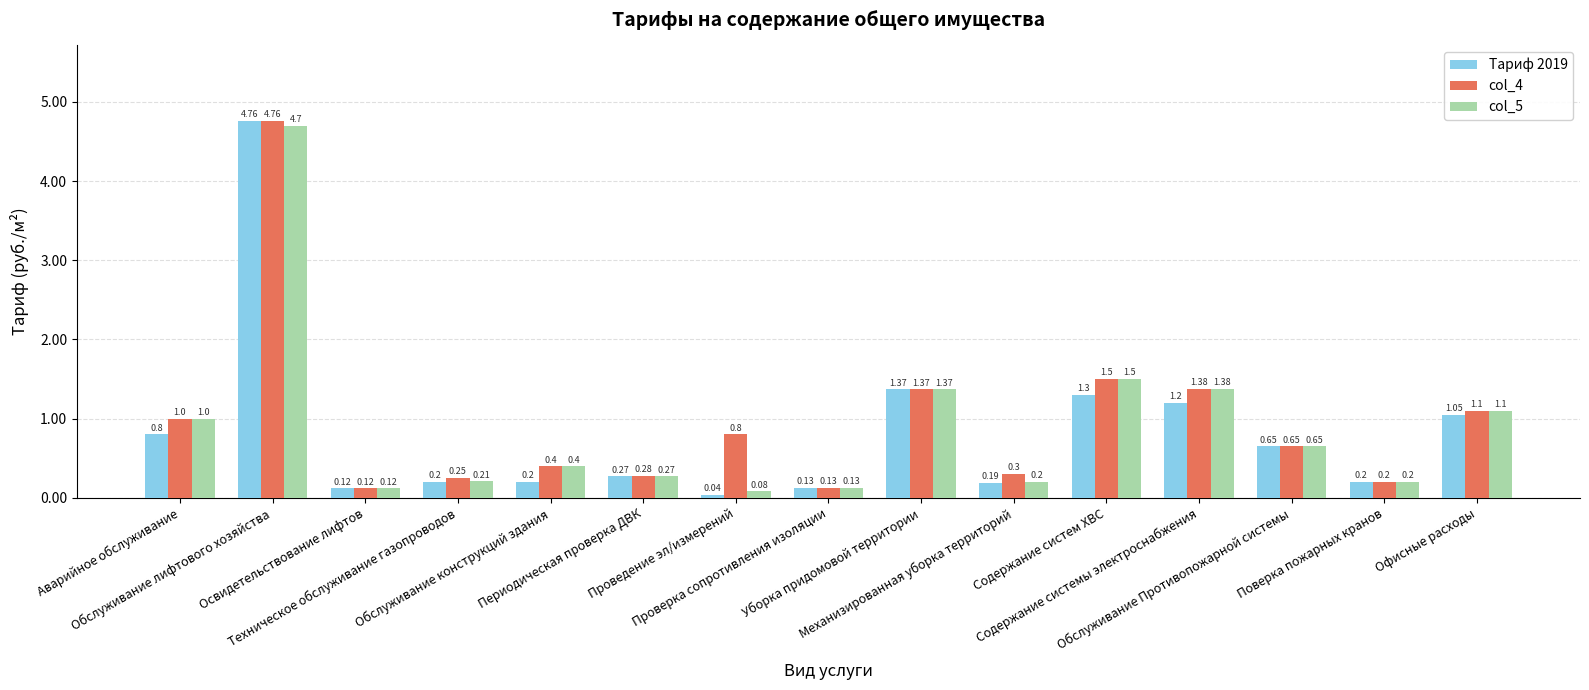

Count the number of categories in the chart.

15